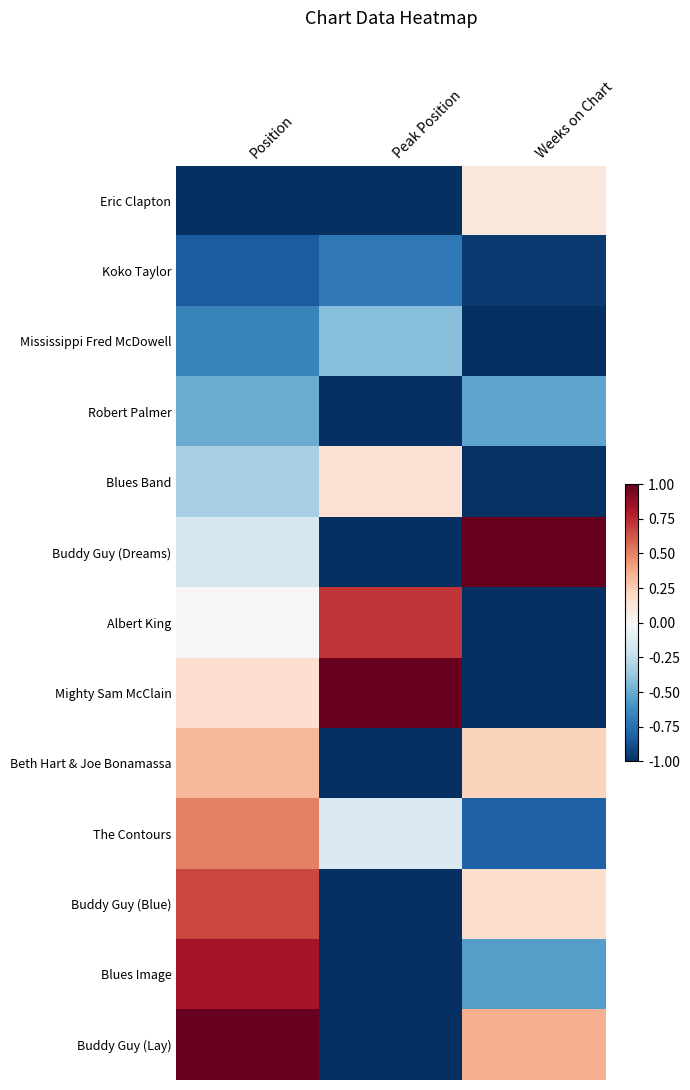

Rank the series by their maximum value, from highest to lowest.

Buddy Guy (Dreams), Mighty Sam McClain, Buddy Guy (Lay), Blues Image, Albert King, Buddy Guy (Blue), The Contours, Beth Hart & Joe Bonamassa, Blues Band, Eric Clapton, Mississippi Fred McDowell, Robert Palmer, Koko Taylor